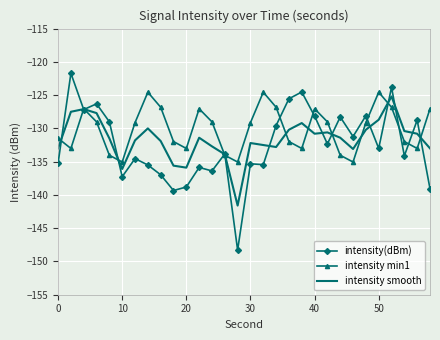

What is the smallest value displayed?

-148.3